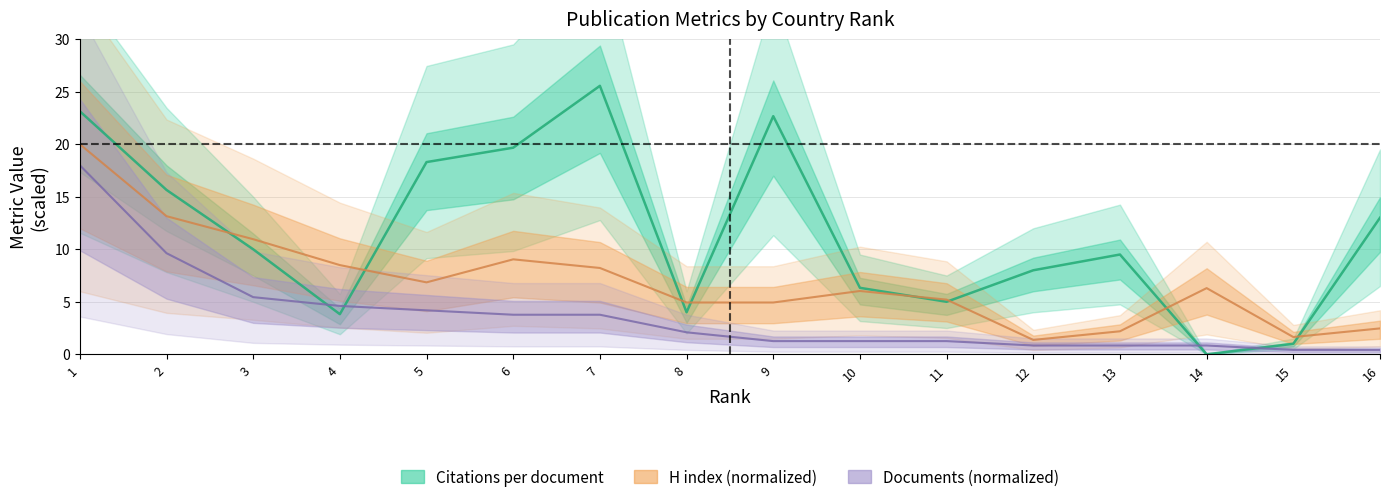

Where do Documents and Citations per document first cross each other?

3 and 4